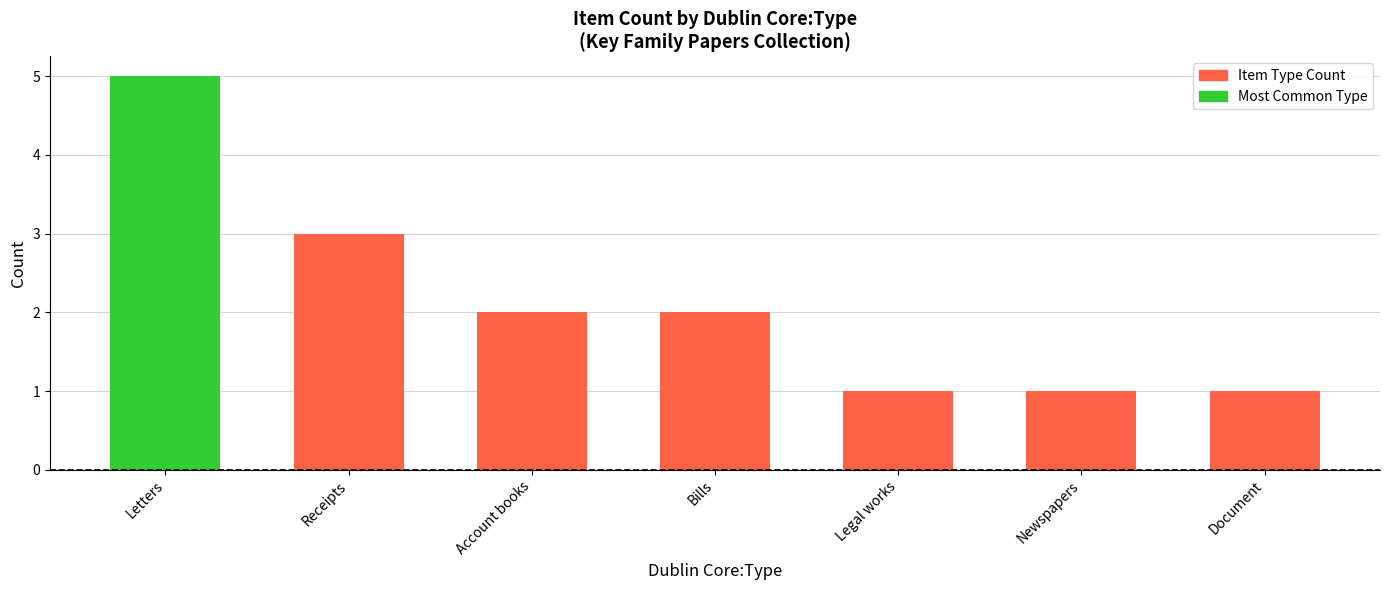

What is the greatest value displayed?

5